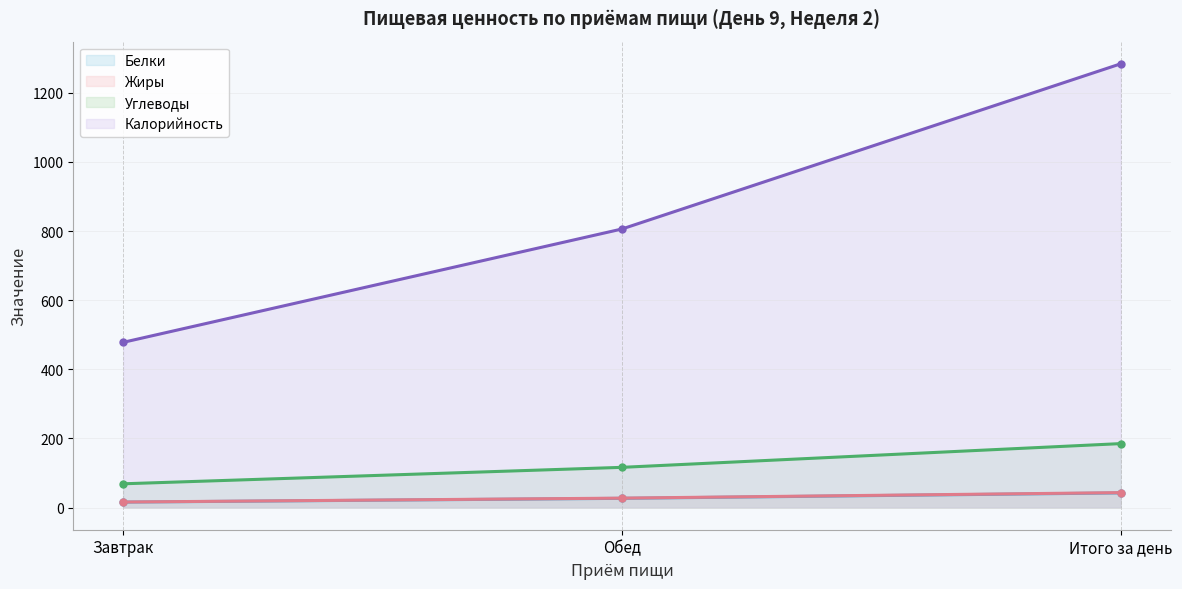

How many lines are shown in the chart?

4